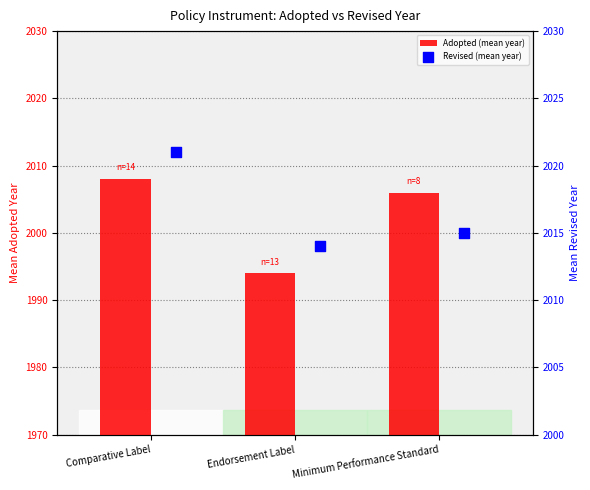

What is the total value across all series at Endorsement Label?

4008